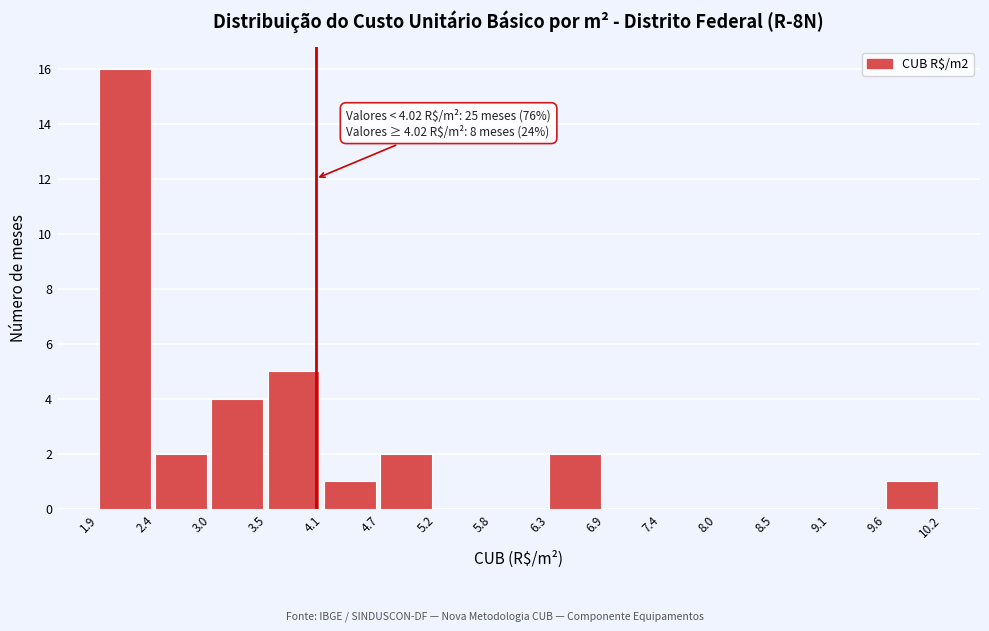

Over which range of the x-axis is the bar tallest?

1.9 to 2.4